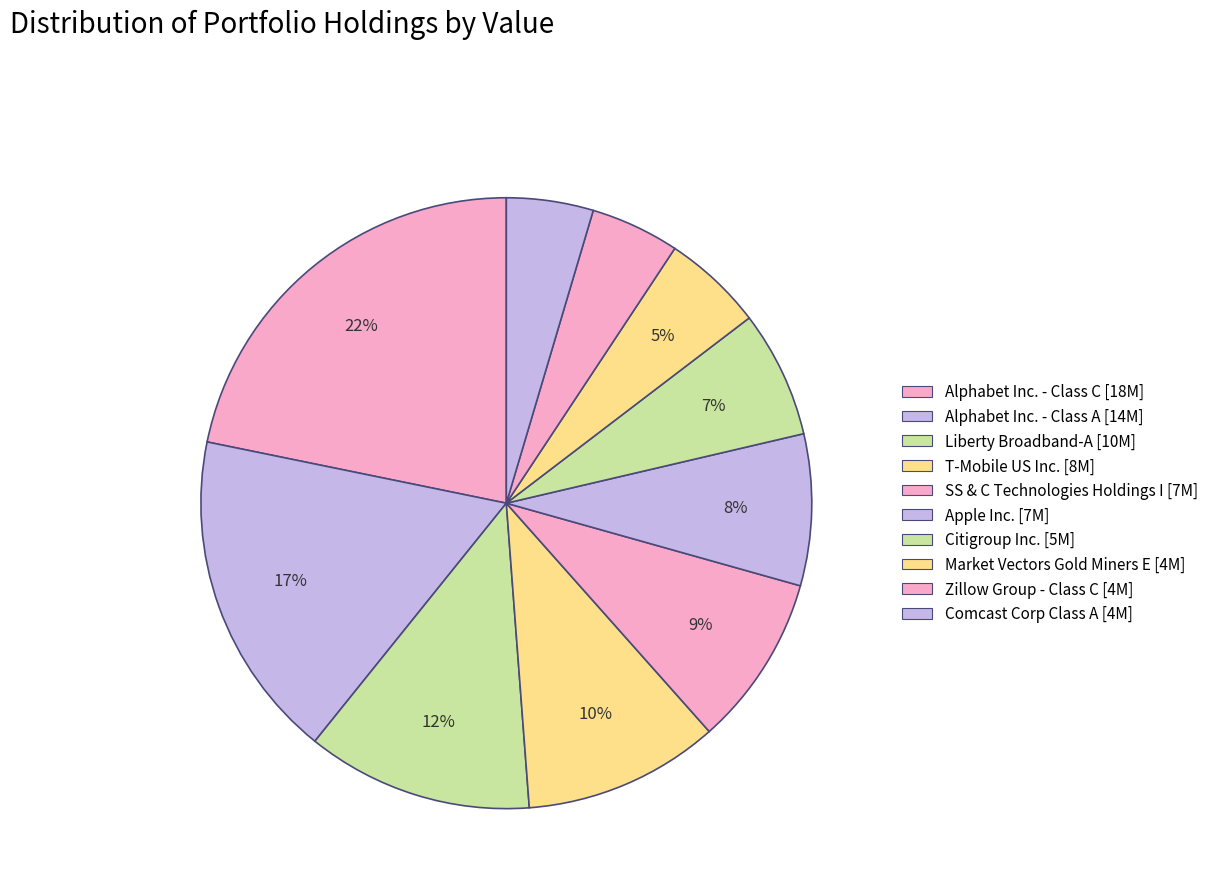

Approximately how many times larger is the value at Apple Inc. compared to Alphabet Inc. - Class A?

0.5